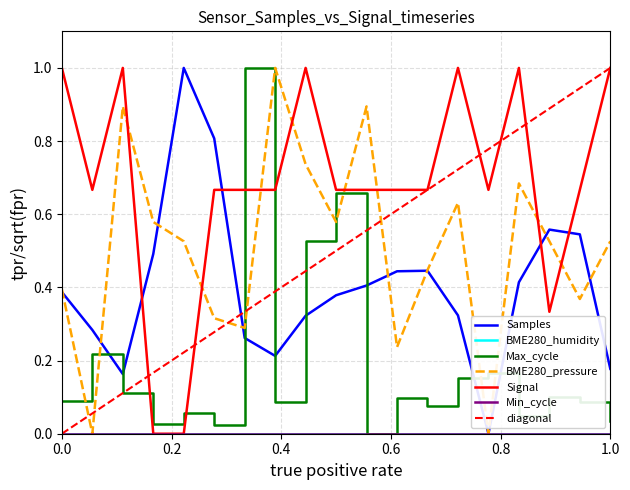

Between 00:07 and 00:19, which series saw the biggest shift?

Signal